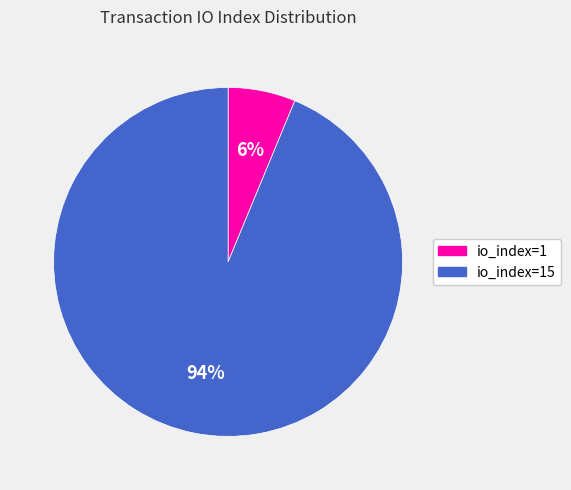

The io_index=1 slice represents 1% of the pie. True or false?

False